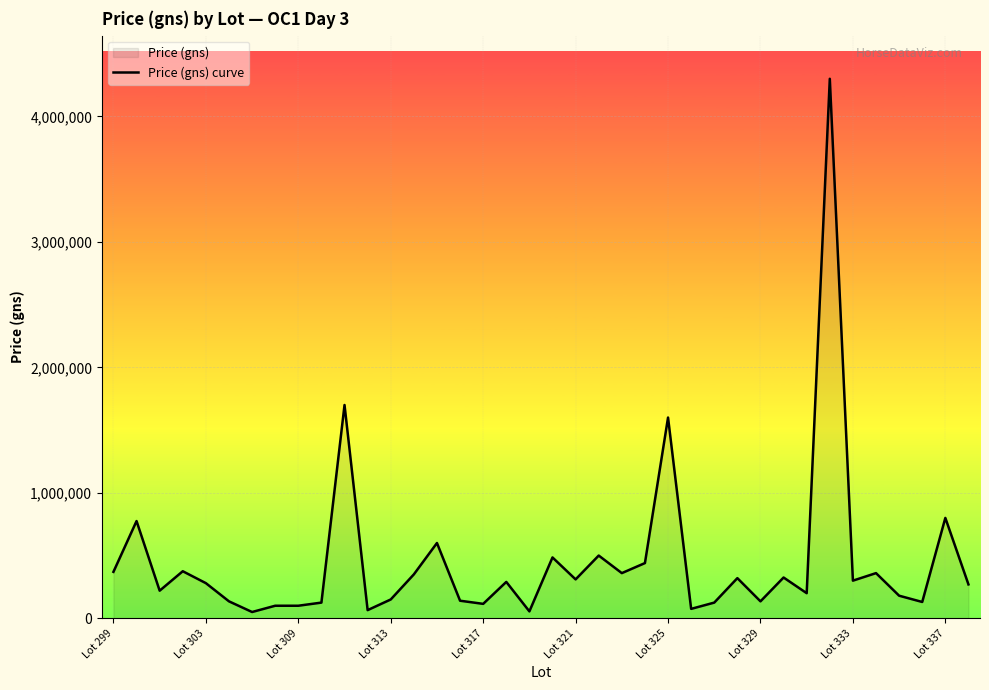

Which has a higher value, Lot 321 or Lot 309?

Lot 321